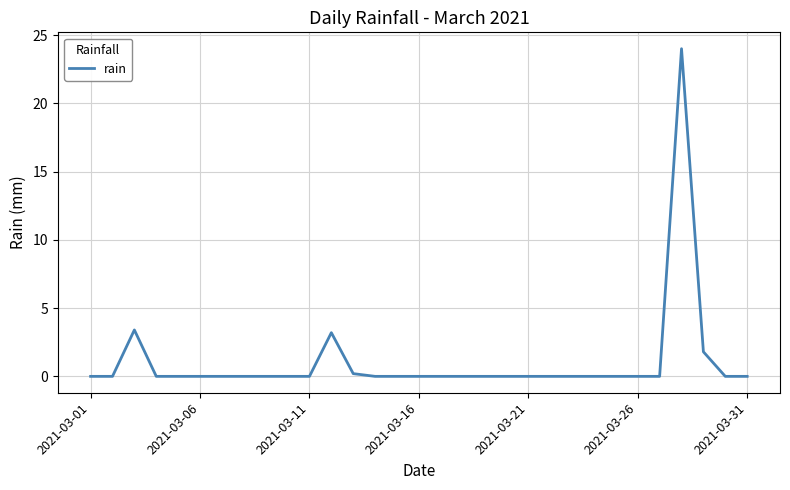

Does the chart have visible grid lines?

Yes